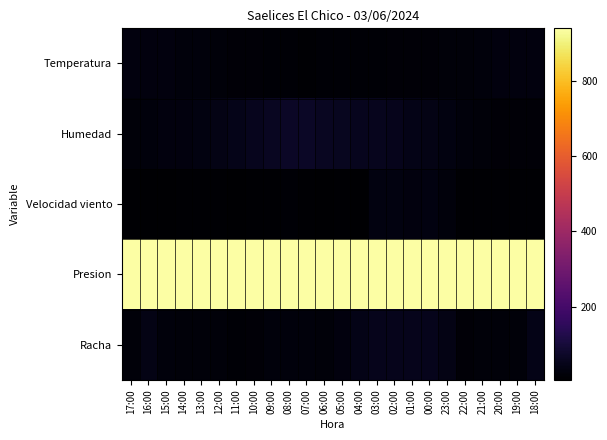

Which has a higher value, 11:00 or 18:00?

18:00